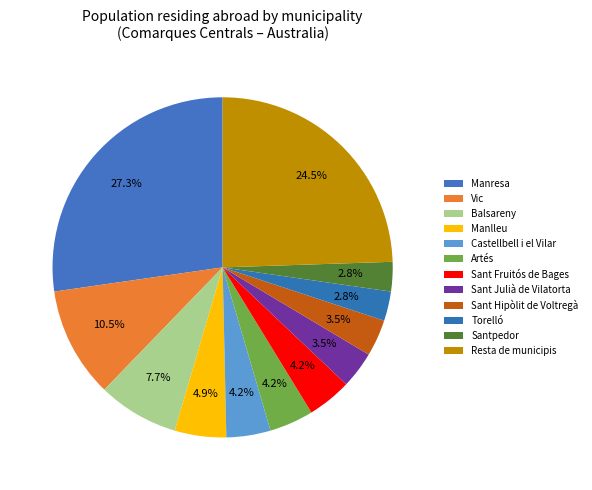

To the nearest percent, what portion does Castellbell i el Vilar represent?

4%